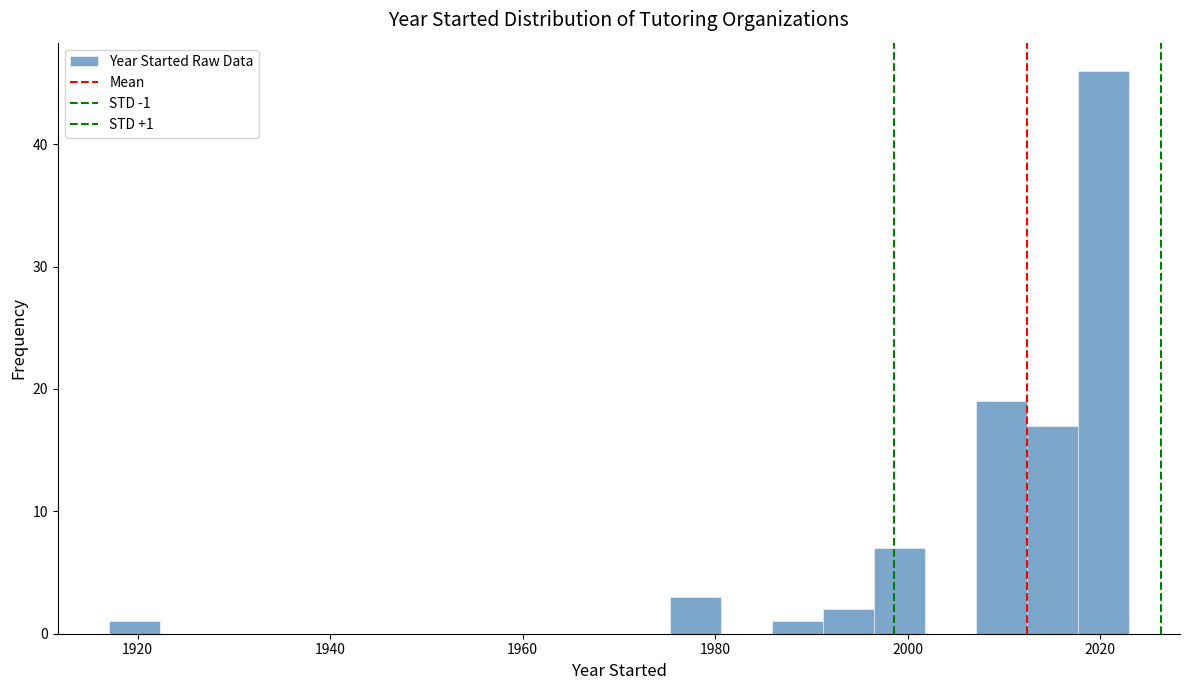

Around what value on the x-axis is the tallest bar? Give the approximate position of its centre, as read against the axis.

2020